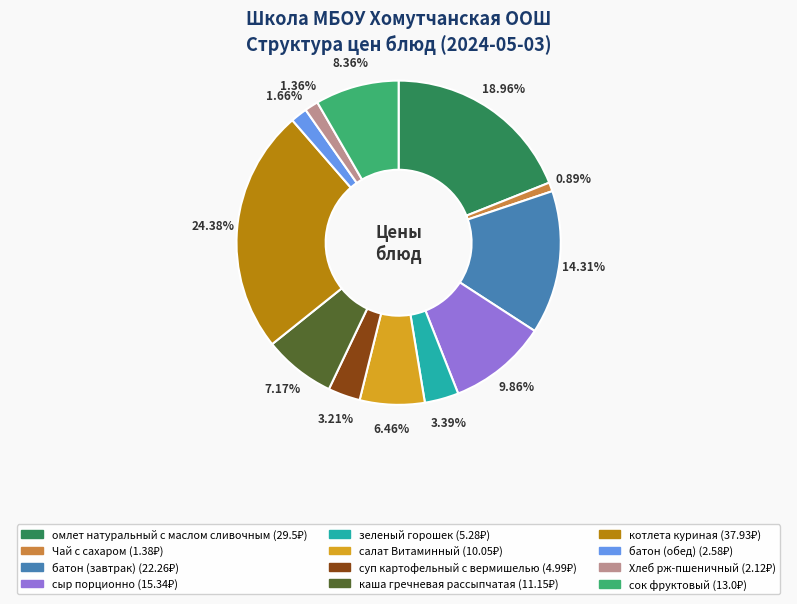

To the nearest percent, what percentage of the pie is котлета куриная?

24%